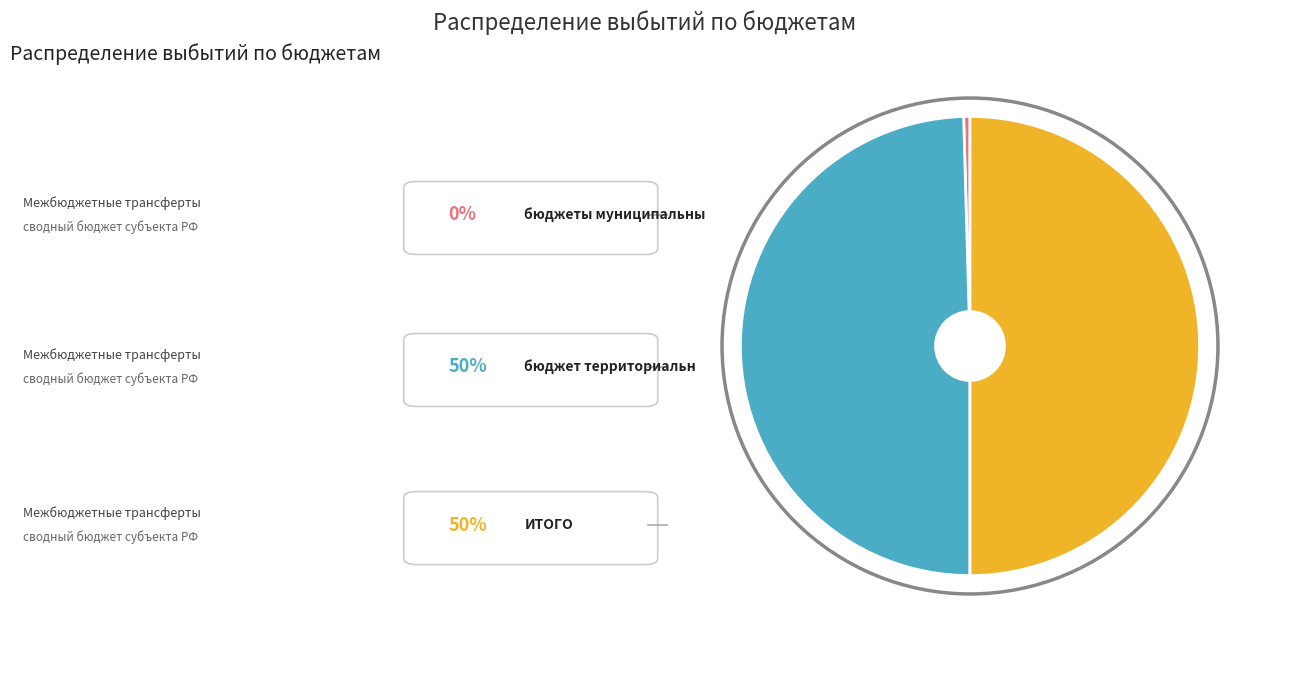

How many segments does this pie chart have?

3